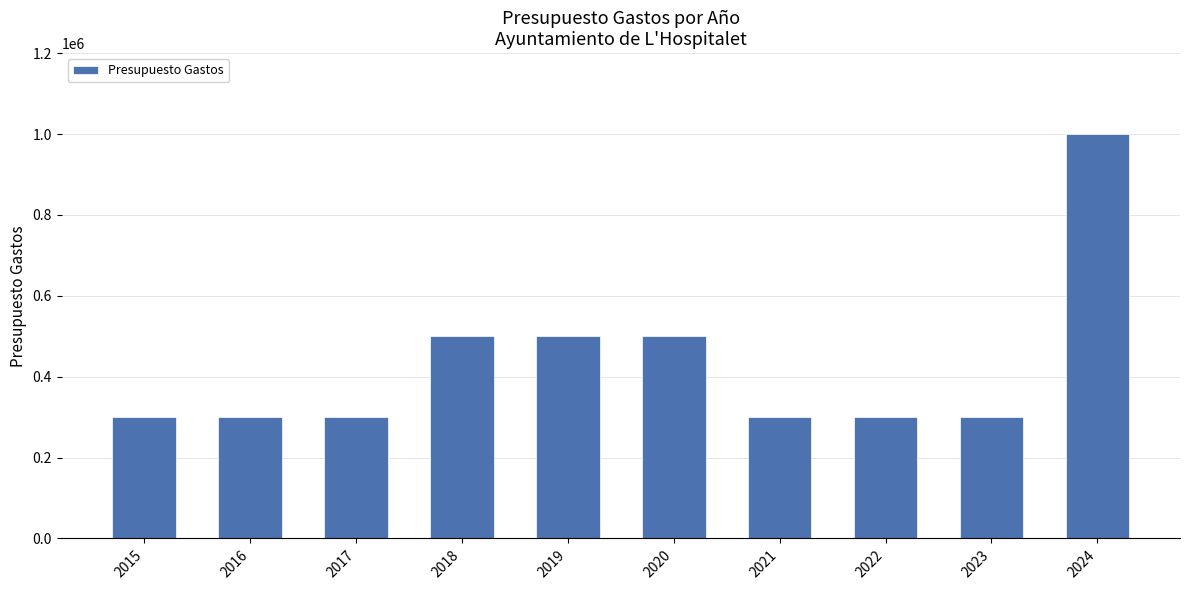

The value at 2019 is 500000. True or false?

True